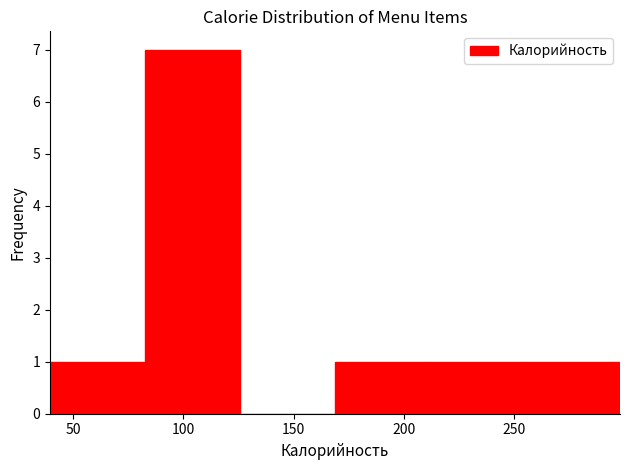

What is the height of the bar covering 255 to 300 on the x-axis? Neither the bar edges nor the heights are printed on the chart, so give them approximately, as read against the axes.

1